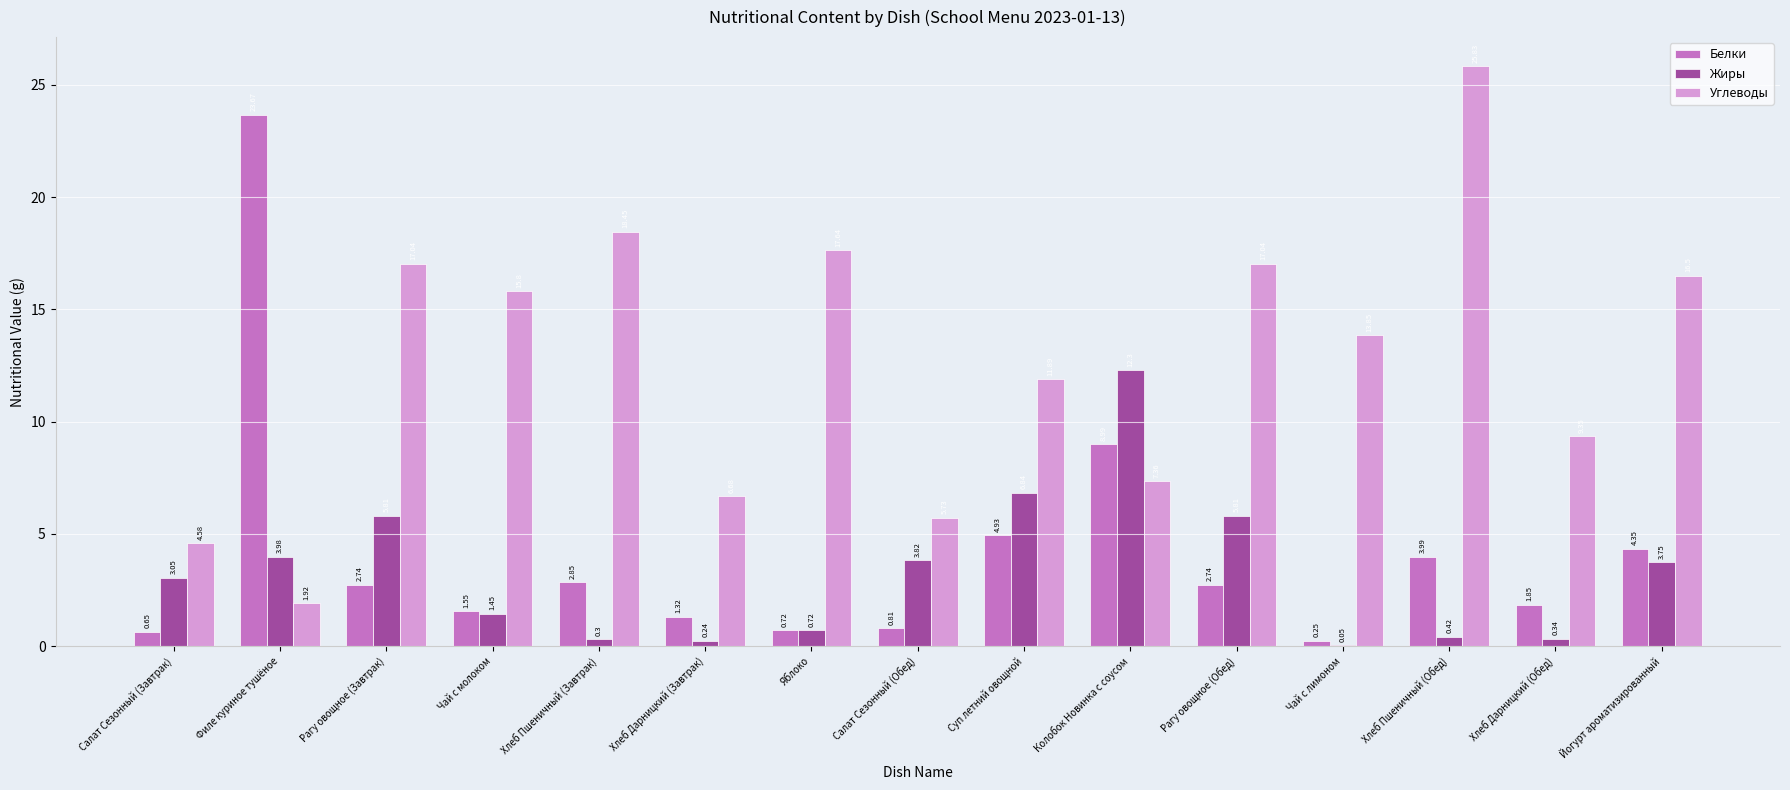

What is the sum of all Белки values?

61.4